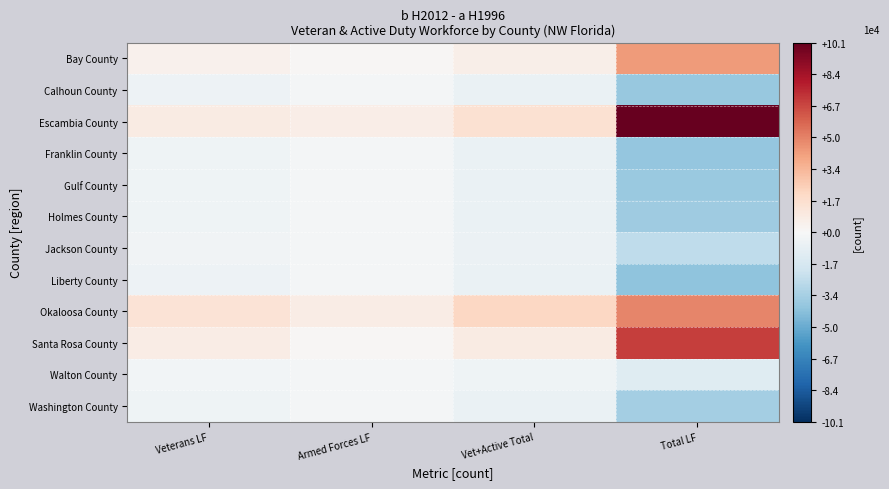

Reading left to right, what are all the values shown in this chart?

Bay County: Veterans LF=4704.3	Armed Forces LF=1236.0	Vet+Active Total=5940.3	Total LF=42889.2
Calhoun County: Veterans LF=-4803.7	Armed Forces LF=-2044.0	Vet+Active Total=-6847.7	Total LF=-38271.8
Escambia County: Veterans LF=8605.3	Armed Forces LF=6735.0	Vet+Active Total=15340.3	Total LF=100883.2
Franklin County: Veterans LF=-4707.7	Armed Forces LF=-2052.0	Vet+Active Total=-6759.7	Total LF=-38933.8
Gulf County: Veterans LF=-4603.7	Armed Forces LF=-2013.0	Vet+Active Total=-6616.7	Total LF=-37321.8
Holmes County: Veterans LF=-4633.7	Armed Forces LF=-2005.0	Vet+Active Total=-6638.7	Total LF=-36070.8
Jackson County: Veterans LF=-3766.7	Armed Forces LF=-2052.0	Vet+Active Total=-5818.7	Total LF=-25418.8
Liberty County: Veterans LF=-4930.7	Armed Forces LF=-2052.0	Vet+Active Total=-6982.7	Total LF=-40692.8
Okaloosa County: Veterans LF=13671.3	Armed Forces LF=7248.0	Vet+Active Total=20919.3	Total LF=49295.2
Santa Rosa County: Veterans LF=7397.3	Armed Forces LF=849.0	Vet+Active Total=8246.3	Total LF=70141.2
Walton County: Veterans LF=-2598.7	Armed Forces LF=-1814.0	Vet+Active Total=-4412.7	Total LF=-12412.8
Washington County: Veterans LF=-4333.7	Armed Forces LF=-2036.0	Vet+Active Total=-6369.7	Total LF=-34085.8